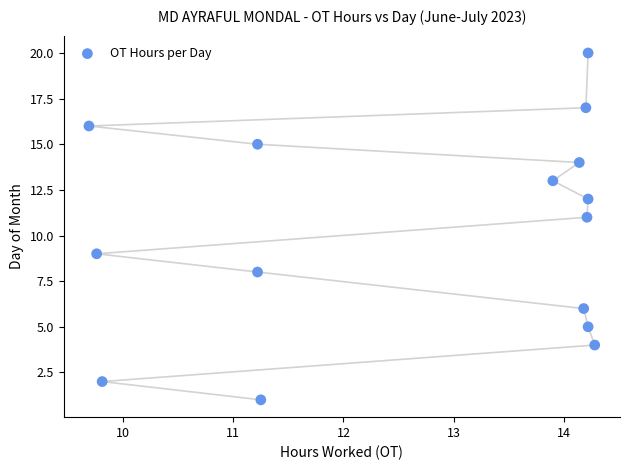

What is the range of Y values (max minus min)?

19